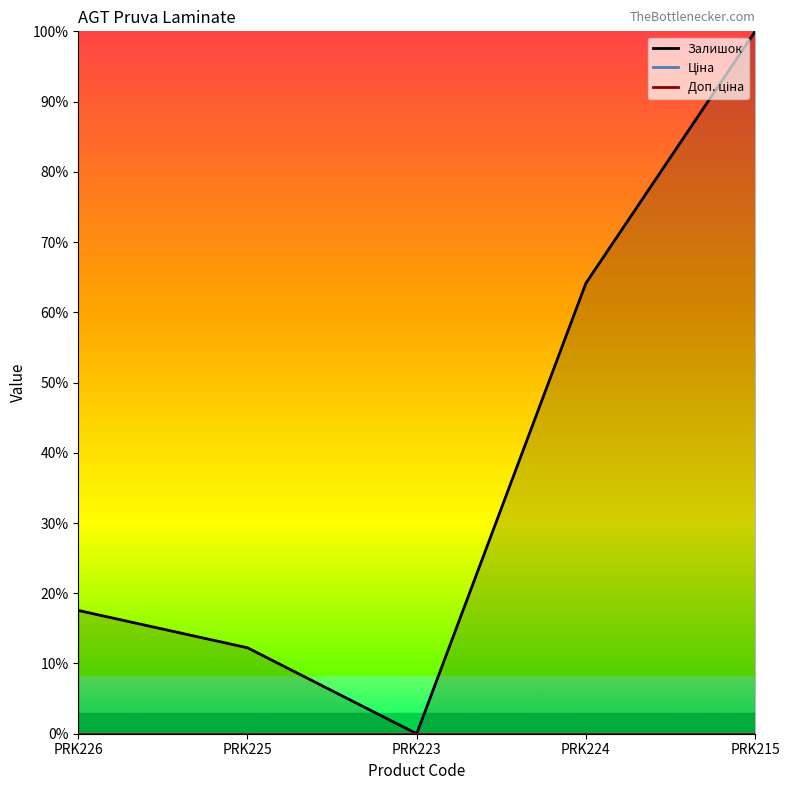

What is the difference between the second highest and second lowest values in the Залишок series?

51.9